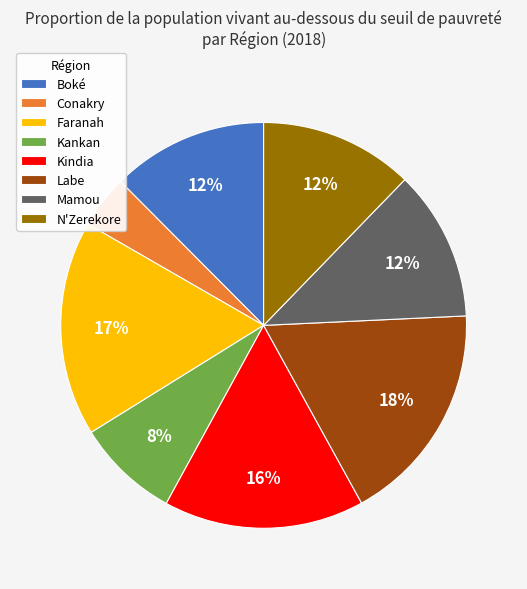

To the nearest percent, what is the combined percentage of Labe and Kindia?

34%